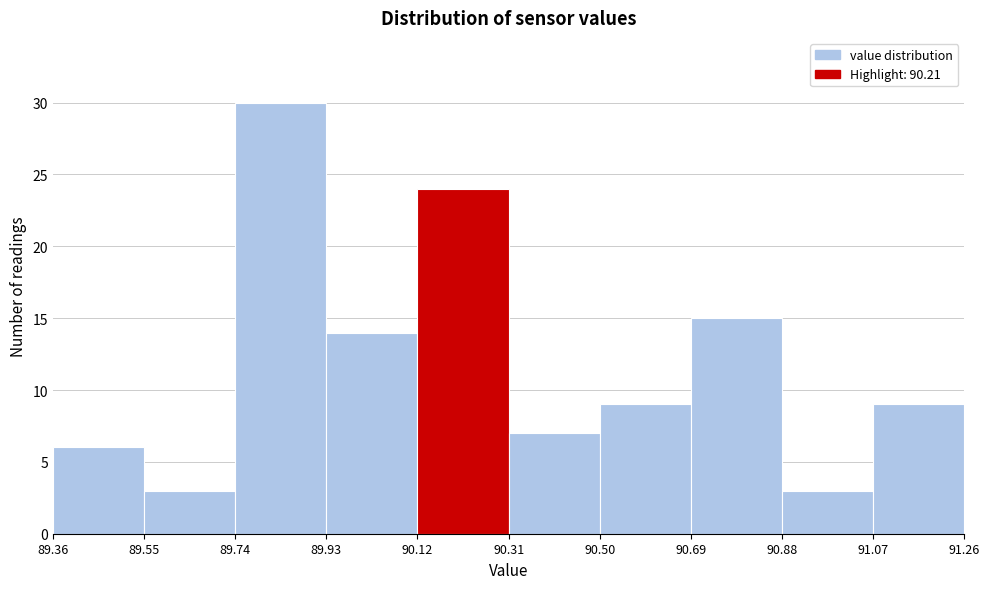

Which range on the x-axis has the tallest bar?

89.74 to 89.93